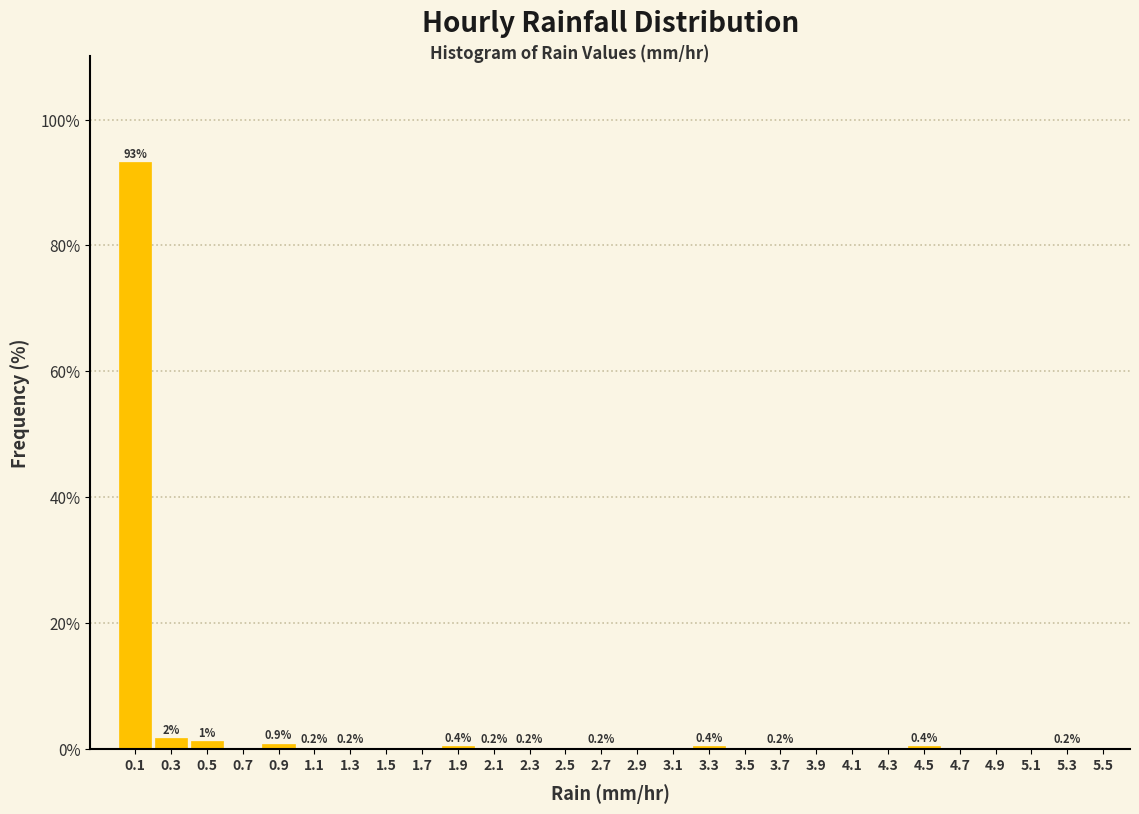

Over which range of the x-axis is the bar tallest?

0.0 to 0.2